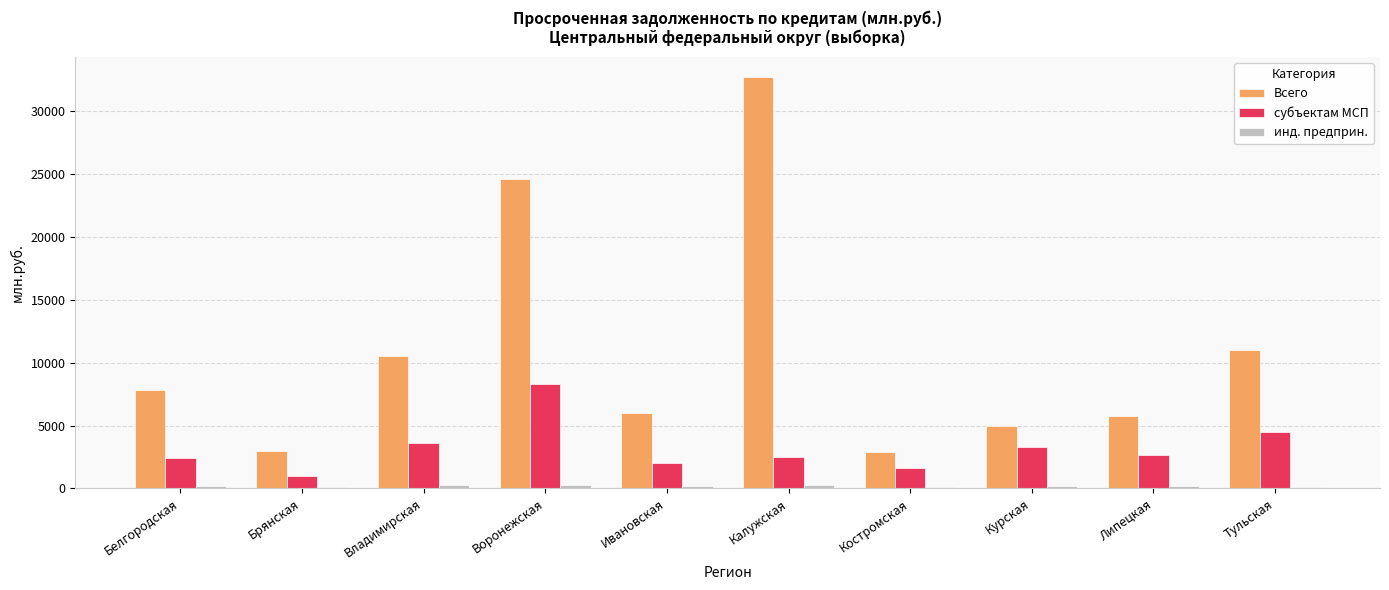

How many series are shown in this chart?

3